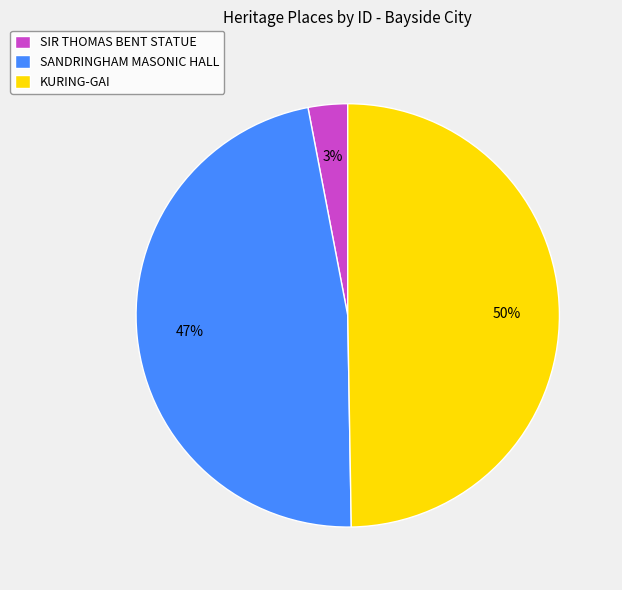

To the nearest percent, what percentage of the pie is SANDRINGHAM MASONIC HALL?

47%